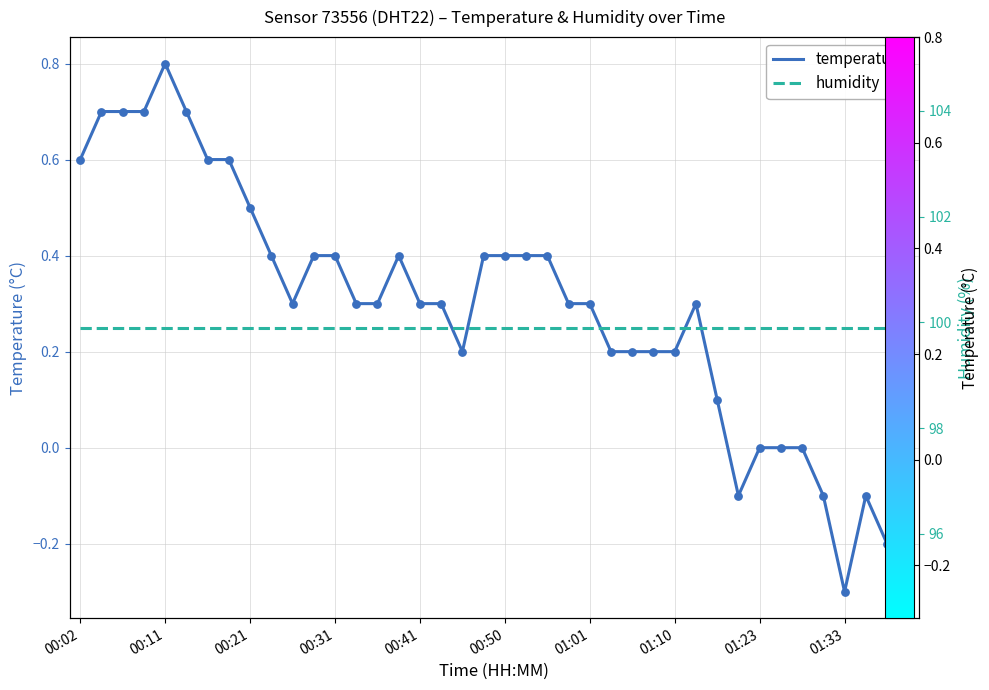

Which series has the widest spread of Y values?

temperature